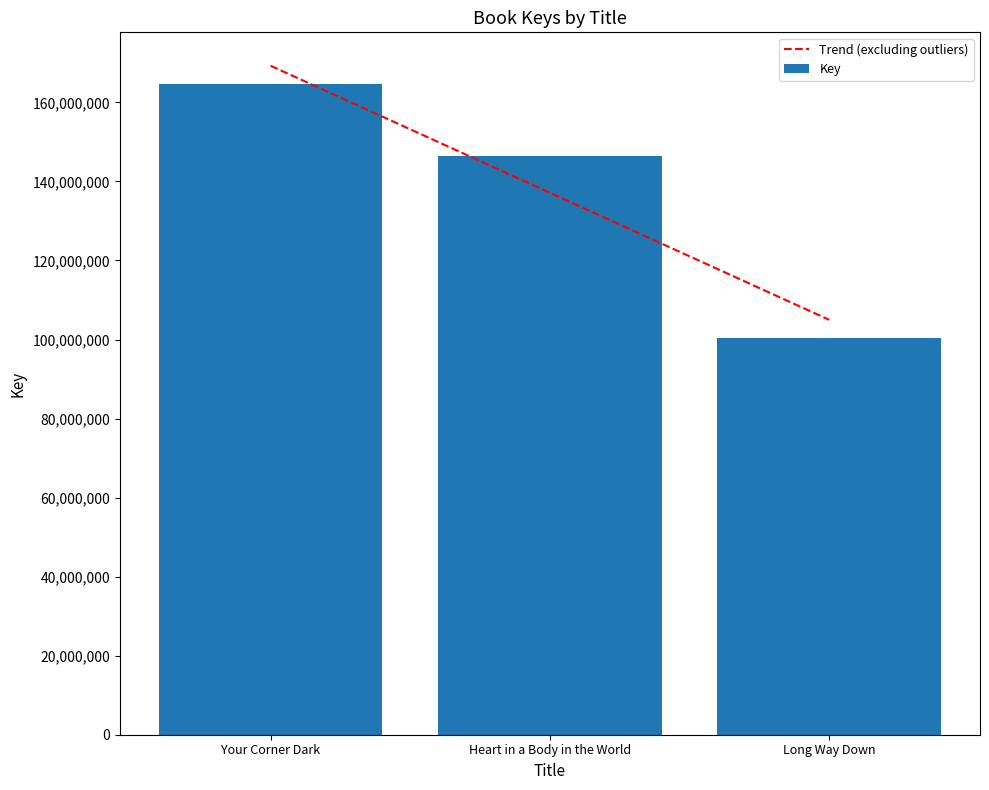

What is the difference between the values at Heart in a Body in the World and Your Corner Dark?

18235053